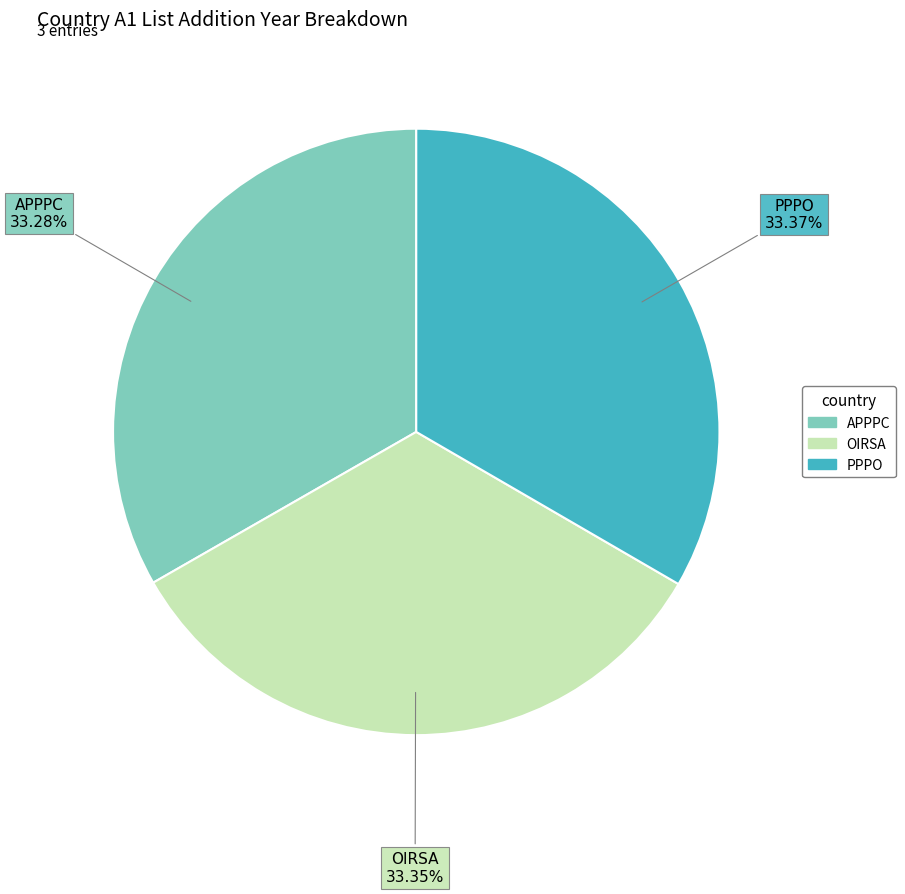

Approximately how many times larger is the value at APPPC compared to PPPO?

1.0